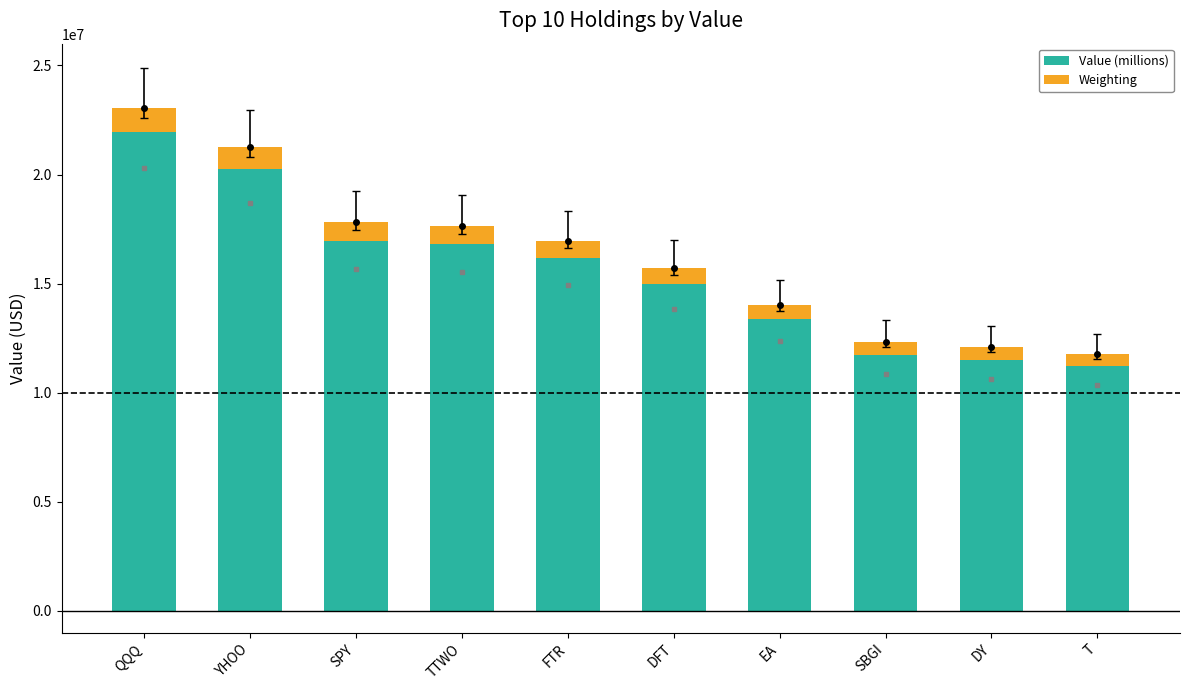

What are all the series names shown in the legend?

Value (millions), Weighting